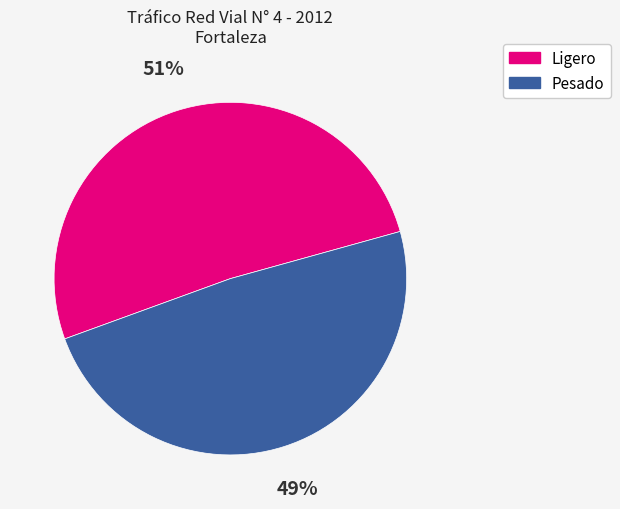

What is the ratio of the value at Pesado to the value at Ligero?

1.0